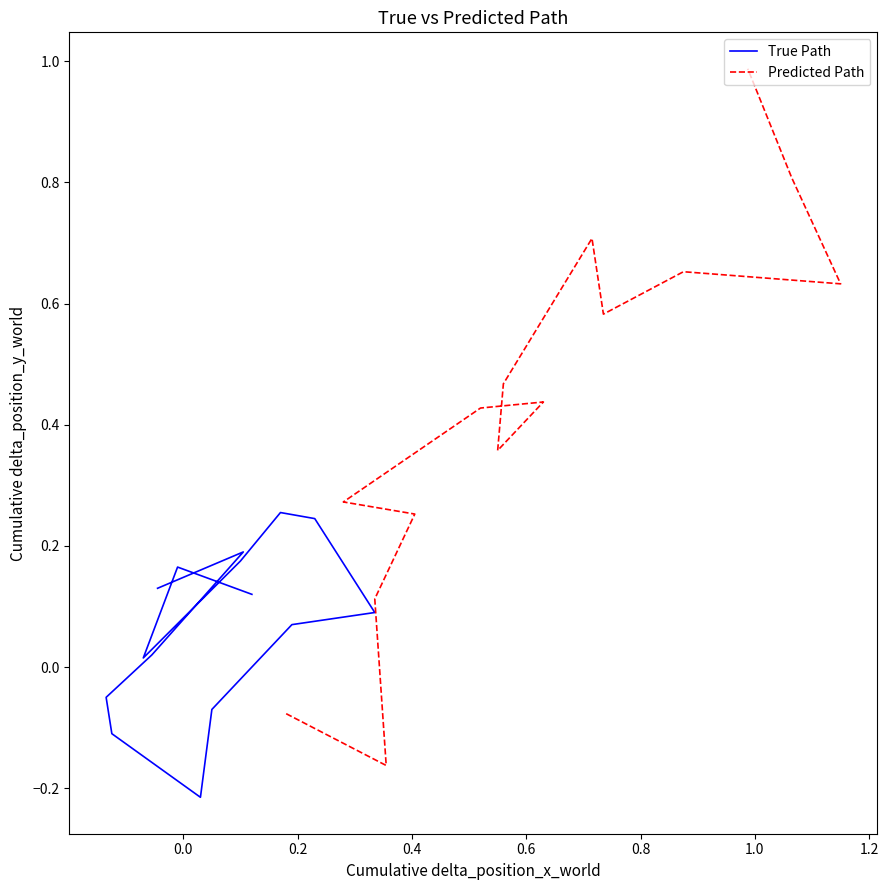

What is the sum of all Predicted Path values?

6.5